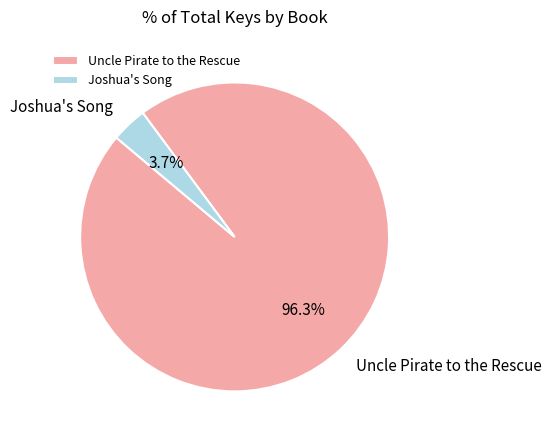

What portion of the pie excludes Uncle Pirate to the Rescue?

3.7%